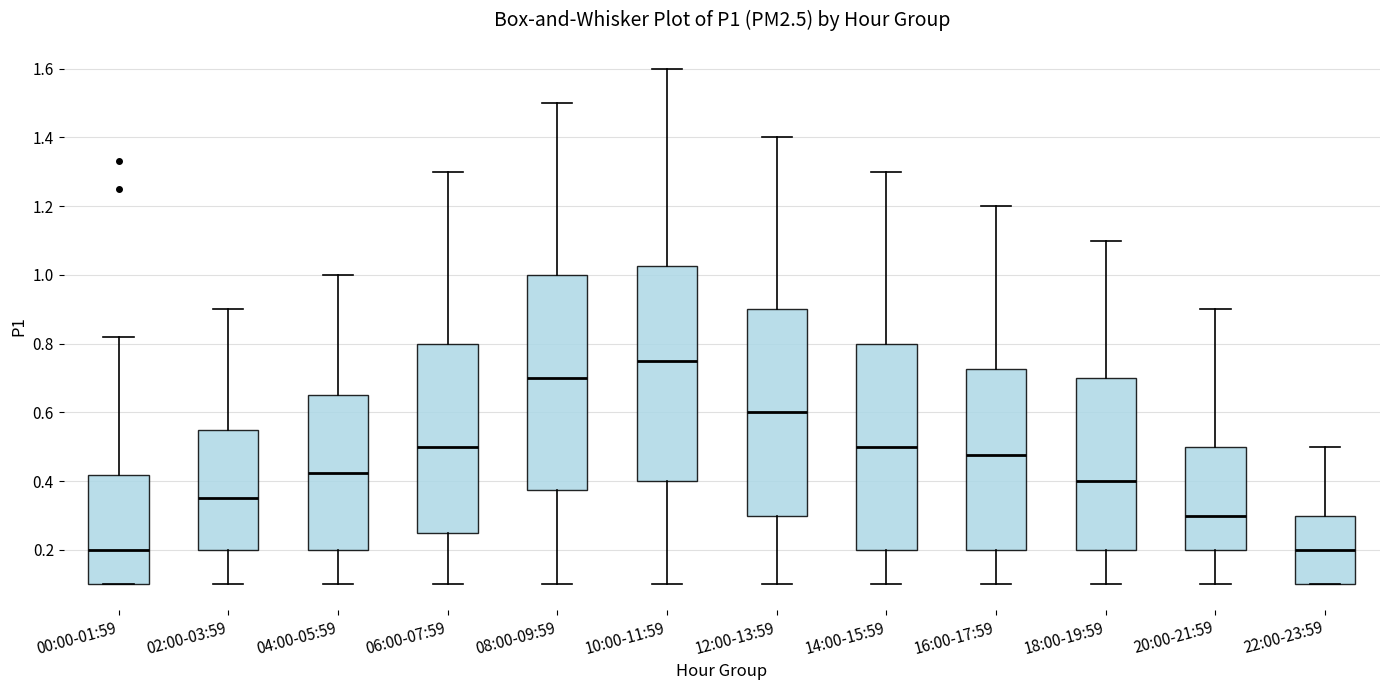

Reading left to right, read every box against the y-axis: the position of its median line, the range the box covers, and the ends of its whiskers. The values are not printed on the chart, so give them approximately, as read against the axis.

00:00-01:59: median 0.20, box 0.10 to 0.42, whiskers 0.10 to 0.82
02:00-03:59: median 0.36, box 0.20 to 0.56, whiskers 0.10 to 0.90
04:00-05:59: median 0.42, box 0.20 to 0.66, whiskers 0.10 to 1.00
06:00-07:59: median 0.50, box 0.26 to 0.80, whiskers 0.10 to 1.30
08:00-09:59: median 0.70, box 0.38 to 1.00, whiskers 0.10 to 1.50
10:00-11:59: median 0.76, box 0.40 to 1.02, whiskers 0.10 to 1.60
12:00-13:59: median 0.60, box 0.30 to 0.90, whiskers 0.10 to 1.40
14:00-15:59: median 0.50, box 0.20 to 0.80, whiskers 0.10 to 1.30
16:00-17:59: median 0.48, box 0.20 to 0.72, whiskers 0.10 to 1.20
18:00-19:59: median 0.40, box 0.20 to 0.70, whiskers 0.10 to 1.10
20:00-21:59: median 0.30, box 0.20 to 0.50, whiskers 0.10 to 0.90
22:00-23:59: median 0.20, box 0.10 to 0.30, whiskers 0.10 to 0.50